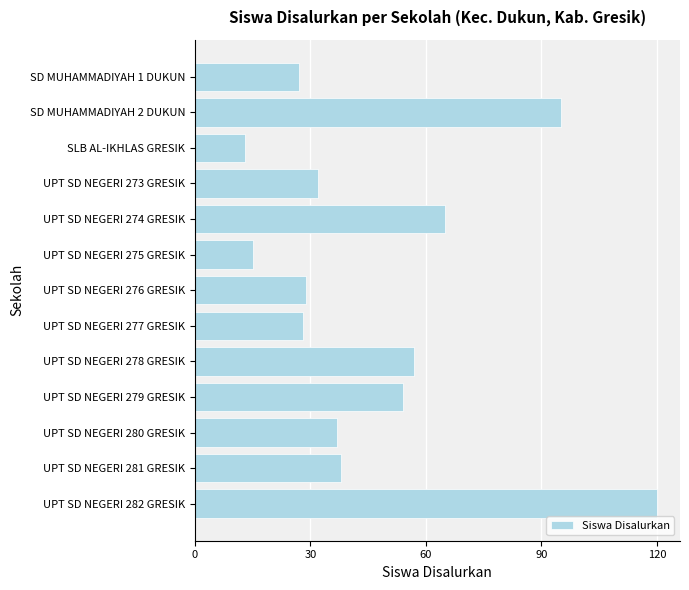

What is the label of the 4th bar from the top?

UPT SD NEGERI 273 GRESIK